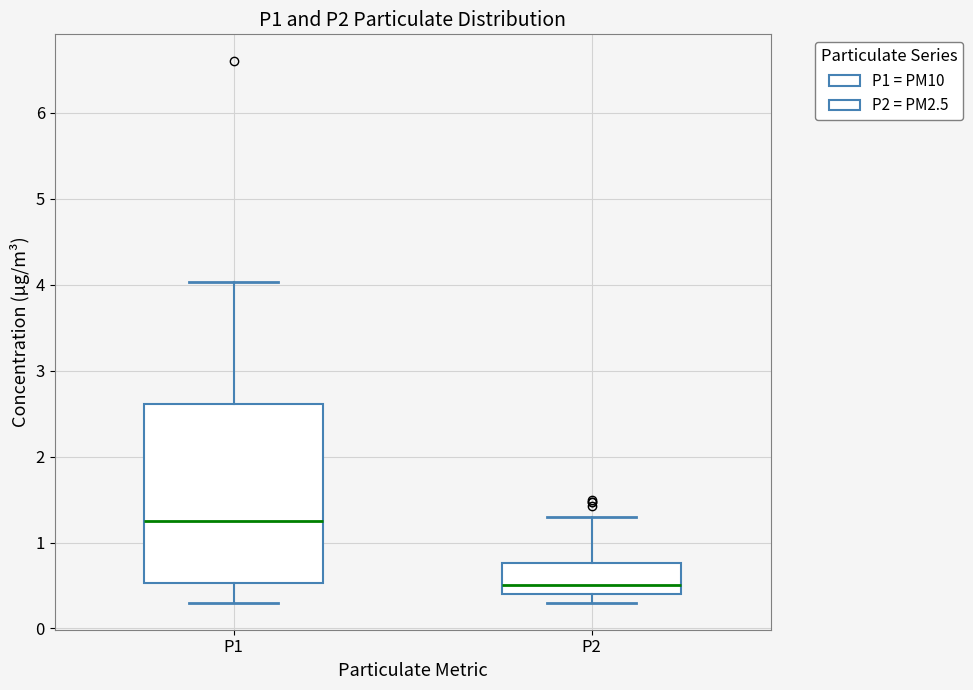

Reading left to right, transcribe this box plot: for each box, give where its median line is, the range the box spans, and where its two whiskers end, as read against the y-axis. The values are not printed on the chart, so give them approximately, as read against the axis.

P1: median 1.3, box 0.5 to 2.6, whiskers 0.3 to 4.0
P2: median 0.5, box 0.4 to 0.8, whiskers 0.3 to 1.3